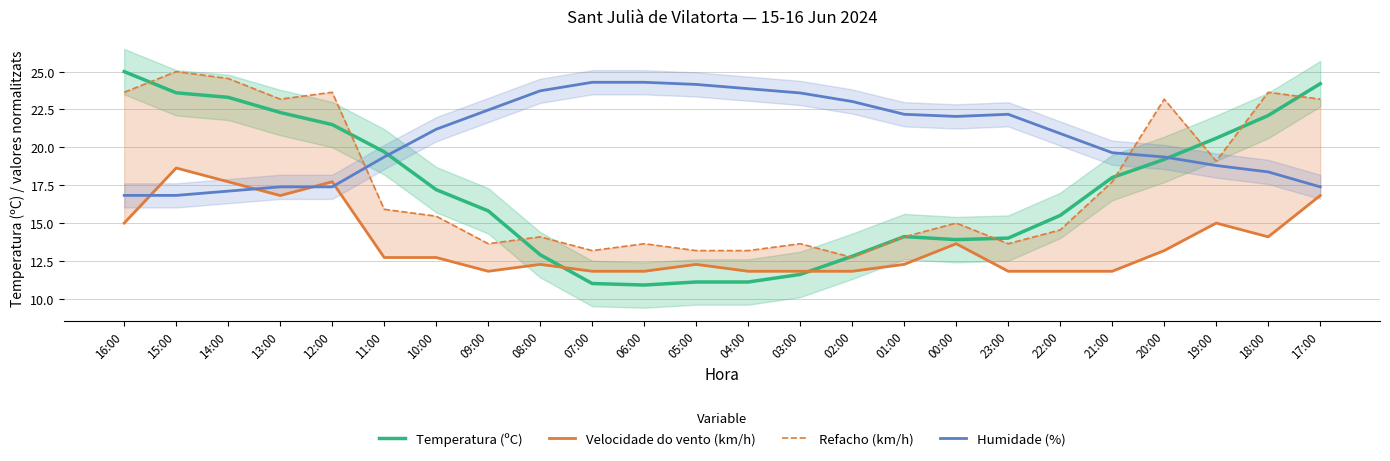

What is the highest value of the Velocidade do vento (km/h) series?

18.6